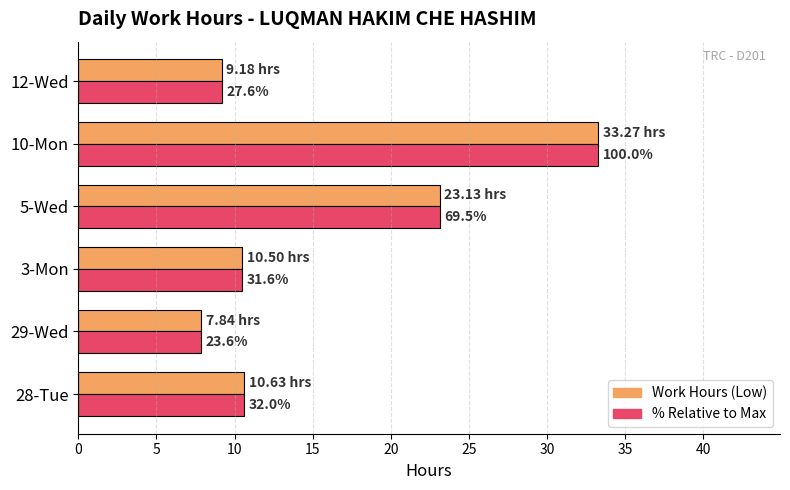

The value of Work Hours (Low) at 3-Mon is 10.5. True or false?

True